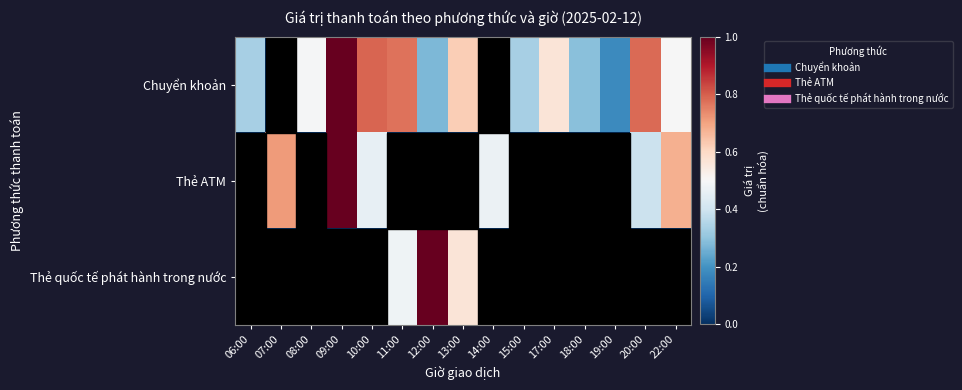

Rank the series by their average value, from lowest to highest.

Thẻ quốc tế phát hành trong nước, Thẻ ATM, Chuyển khoản